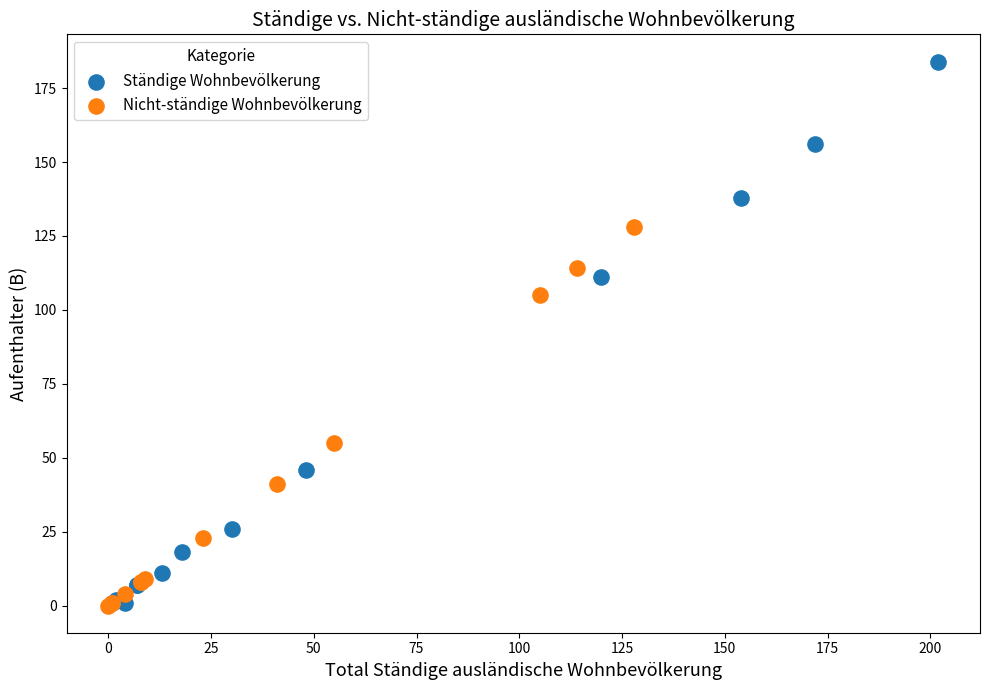

What are all the series names shown in the legend?

Ständige Wohnbevölkerung, Nicht-ständige Wohnbevölkerung